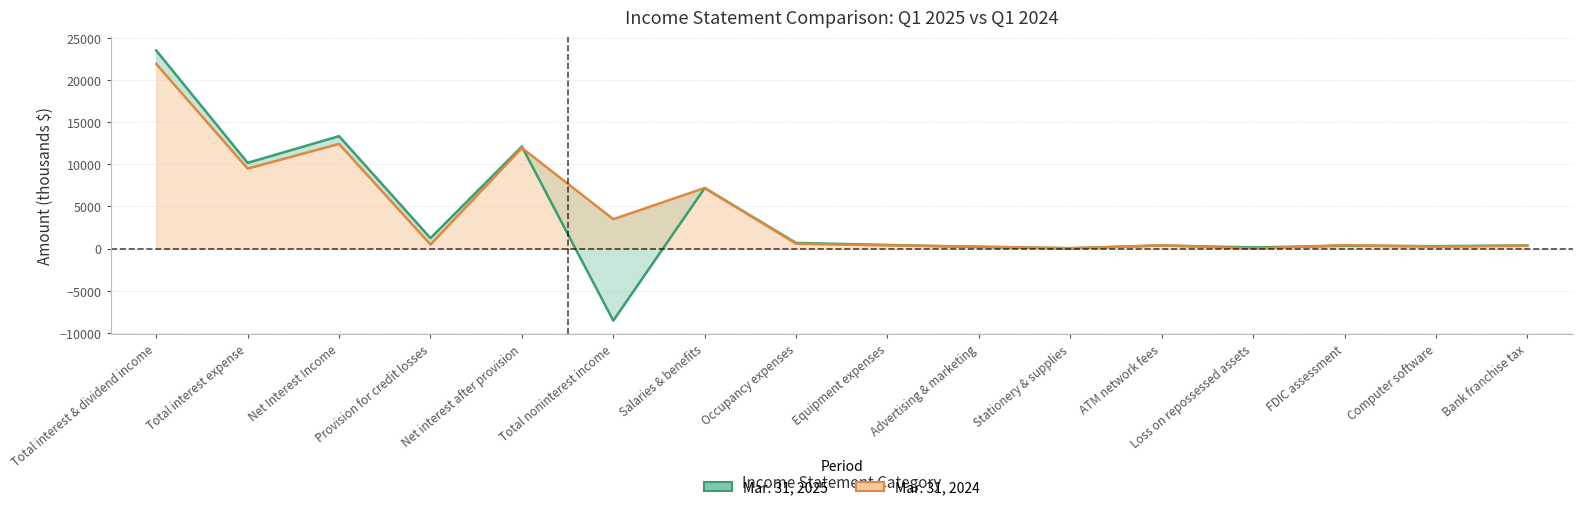

What is the value of the Mar. 31, 2024 point at the 12th from the left?

380